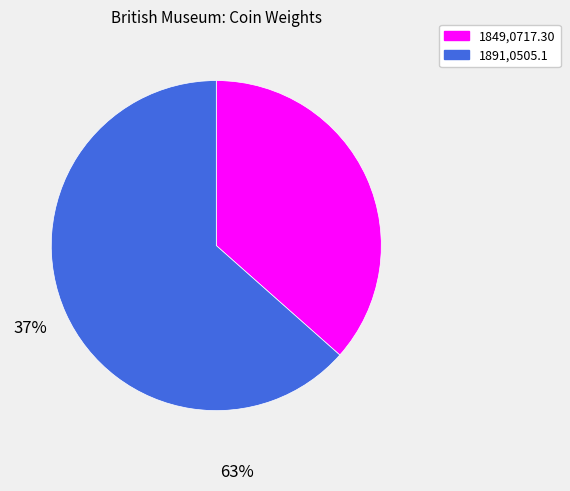

Which slice is the largest?

1891,0505.1